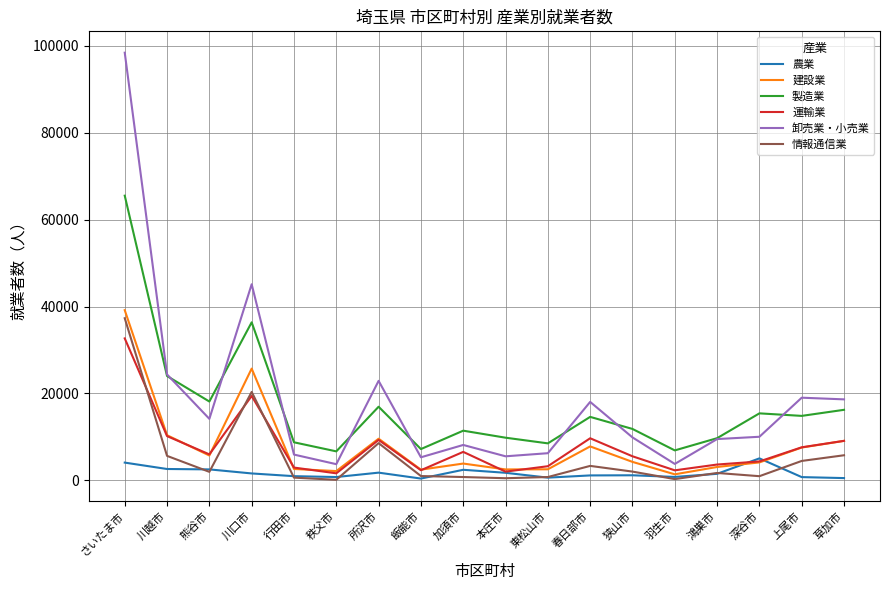

What is the difference between the highest and lowest values at 秩父市?

6543